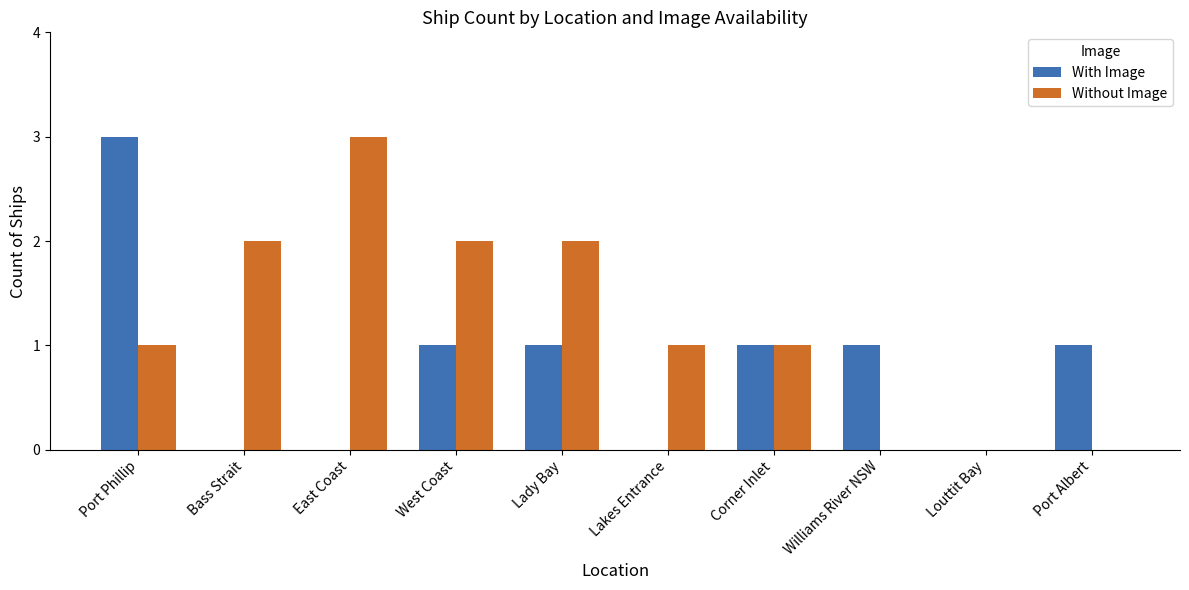

What is the sum of all Without Image values?

12